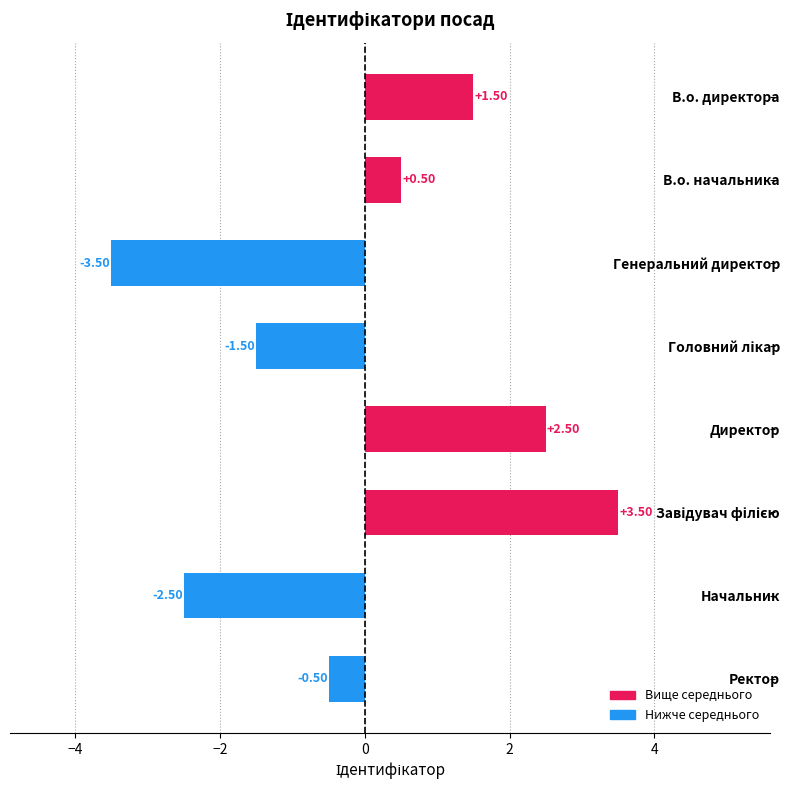

What is the difference between the maximum and minimum values?

7.0